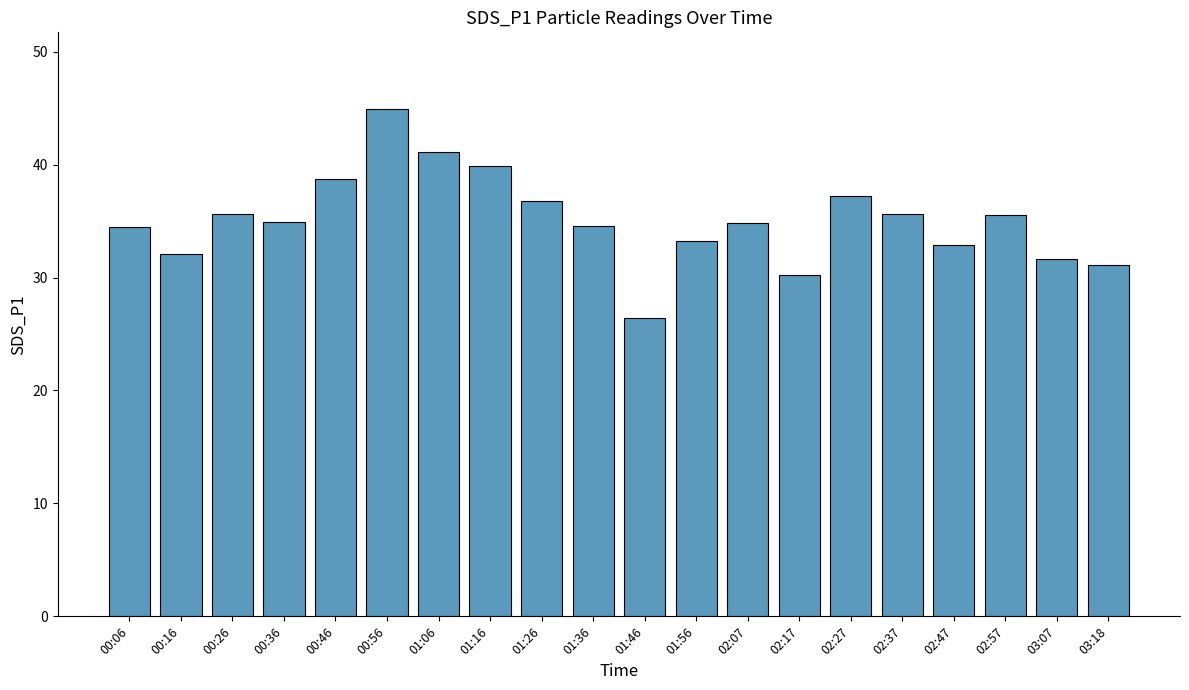

What is the maximum value shown in the chart?

45.0